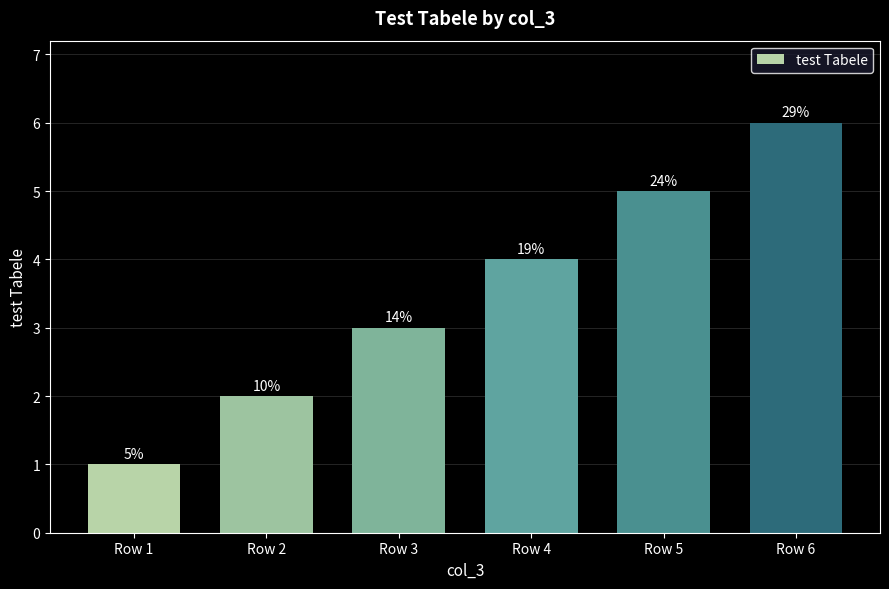

Reading left to right, what are all the values shown in this chart?

Row 1=1	Row 2=2	Row 3=3	Row 4=4	Row 5=5	Row 6=6